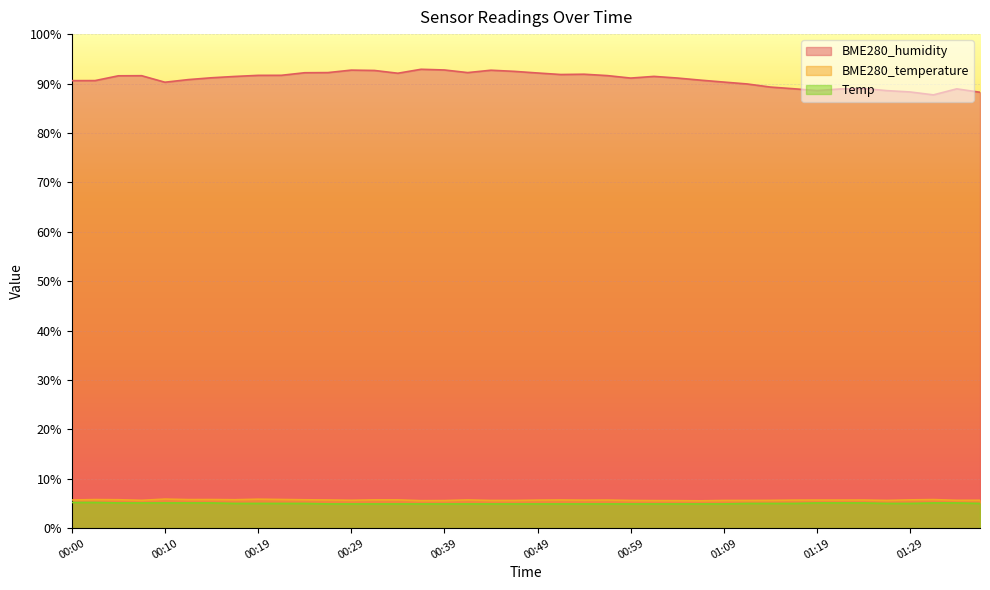

Between 00:17 and 01:09, which series saw the biggest shift?

BME280_humidity